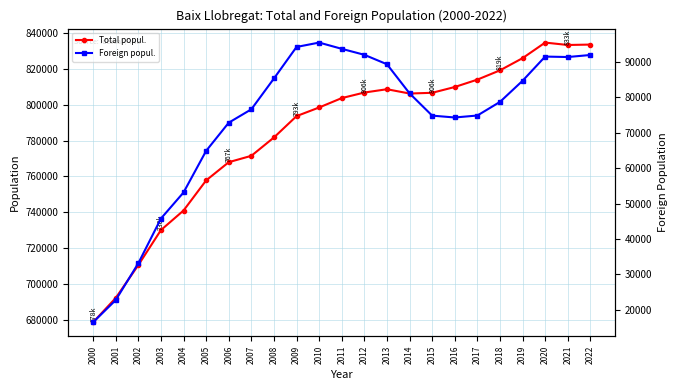

Rank the categories by Total popul. value from highest to lowest.

2020, 2022, 2021, 2019, 2018, 2017, 2016, 2013, 2012, 2015, 2014, 2011, 2010, 2009, 2008, 2007, 2006, 2005, 2004, 2003, 2002, 2001, 2000